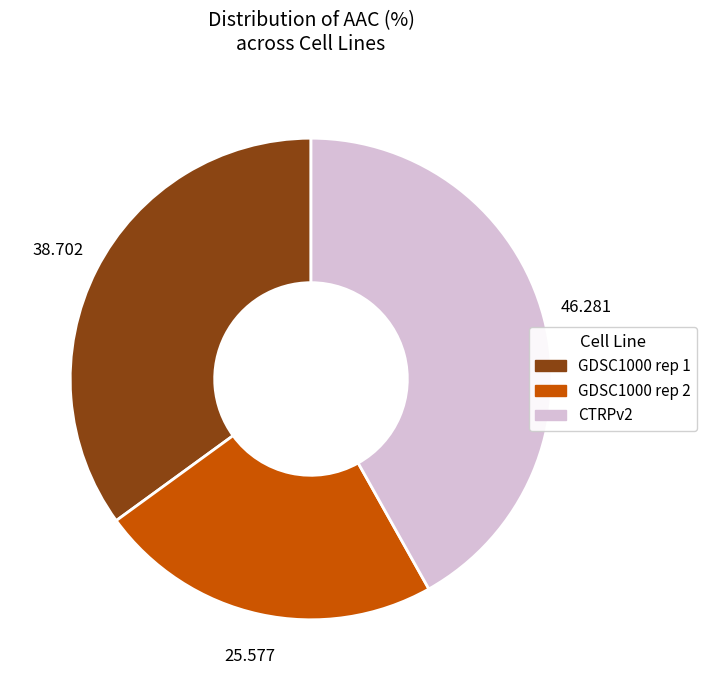

Which category has the biggest portion of the pie?

CTRPv2